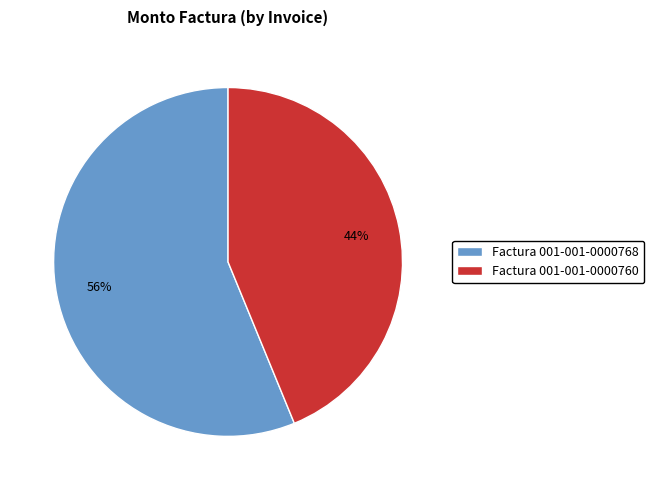

Count the number of slices in the pie.

2